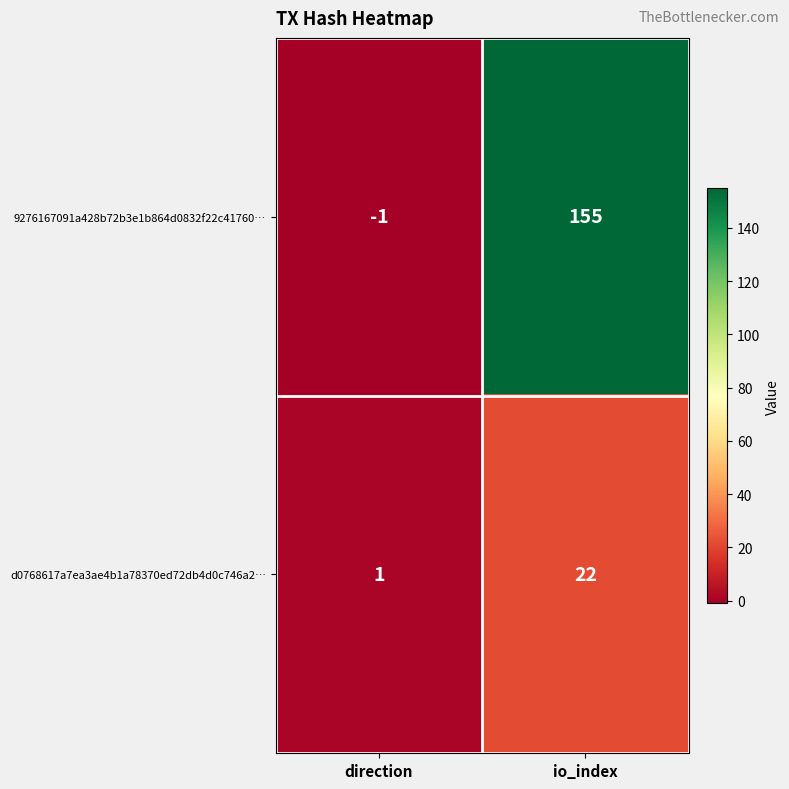

At how many categories does at least one series exceed 148?

1